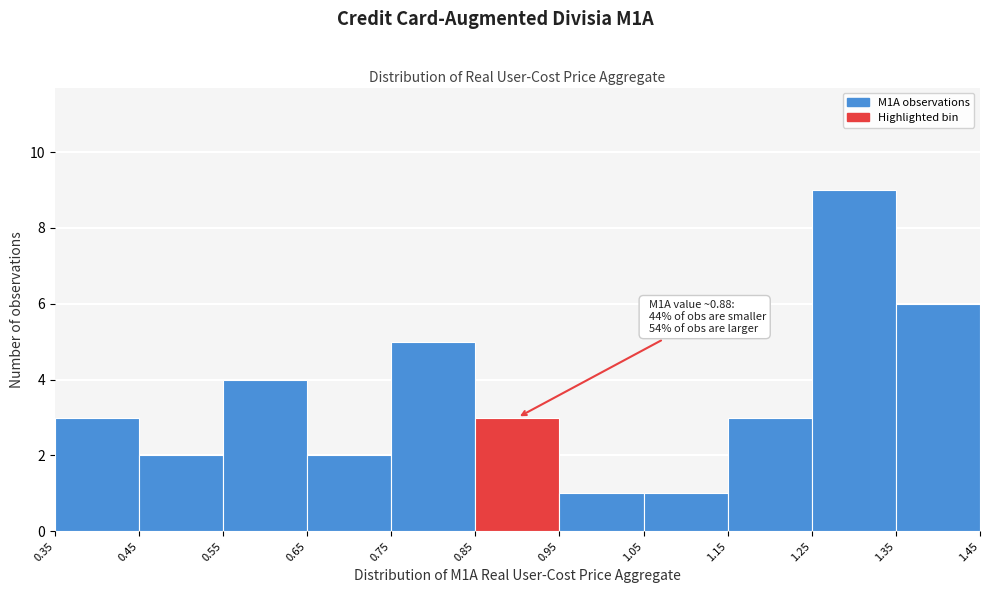

Over which range of the x-axis is the bar tallest?

1.25 to 1.35